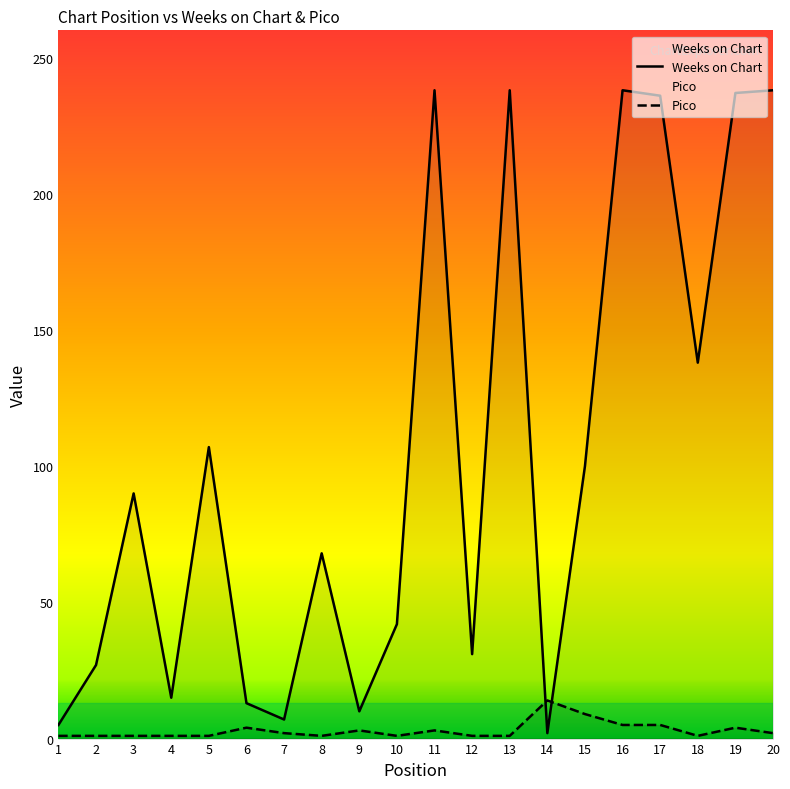

Reading right to left, transcribe all the data shown in this chart.

Weeks on Chart: 20=238	19=237	18=138	17=236	16=238	15=100	14=2	13=238	12=31	11=238	10=42	9=10	8=68	7=7	6=13	5=107	4=15	3=90	2=27	1=5
Pico: 20=2	19=4	18=1	17=5	16=5	15=9	14=14	13=1	12=1	11=3	10=1	9=3	8=1	7=2	6=4	5=1	4=1	3=1	2=1	1=1